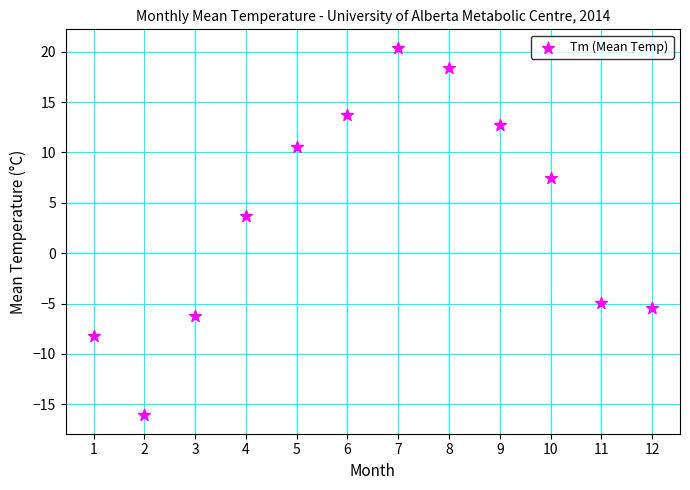

What is the range of Y values (max minus min)?

36.5